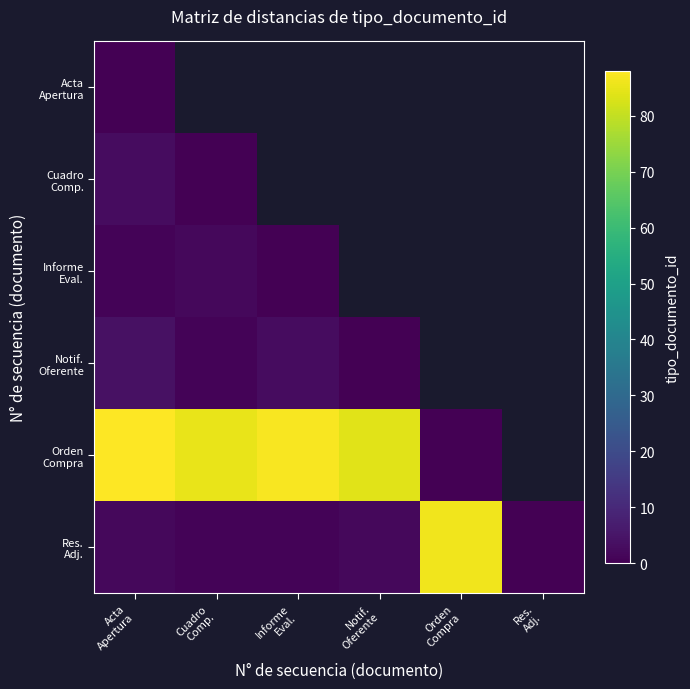

How many values in Res. Adj. are above zero?

5